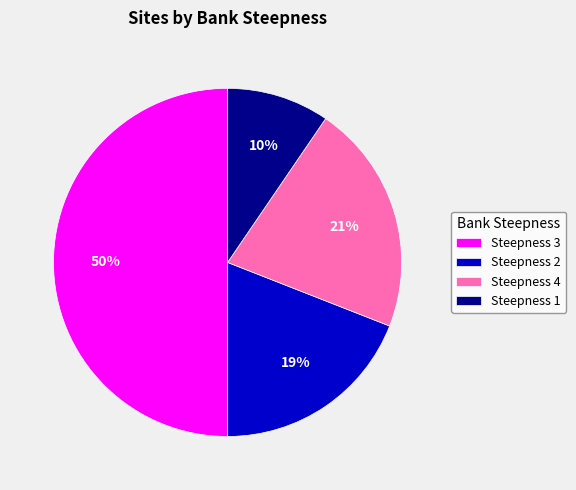

Which category has the smallest portion of the pie?

Steepness 1